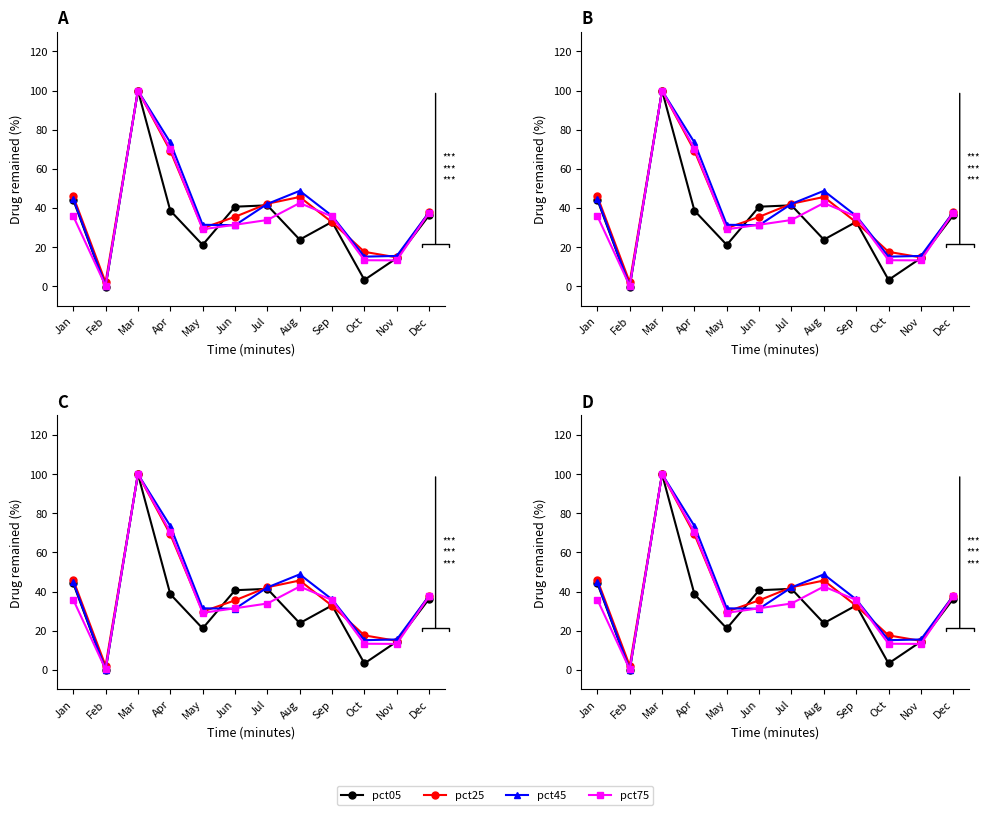

What is the spread (max minus min) of values at Jul?

8.3